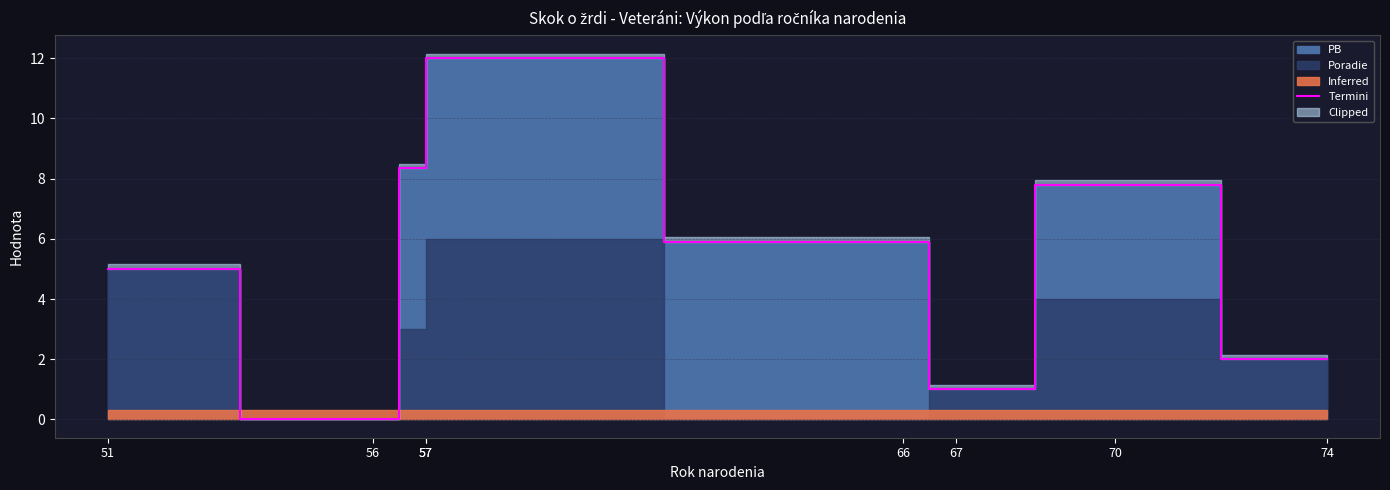

Where does the data first go above 5?

57